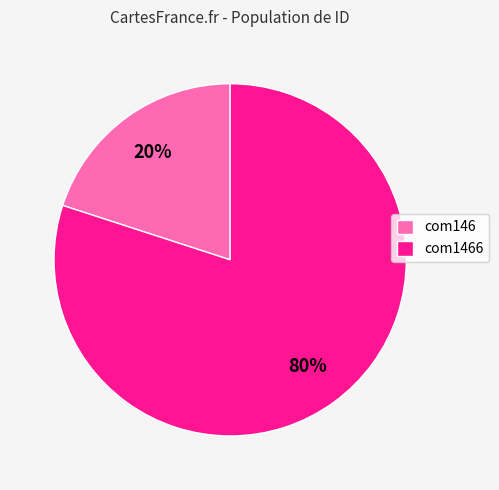

To the nearest percent, what is the combined percentage of com146 and com1466?

100%